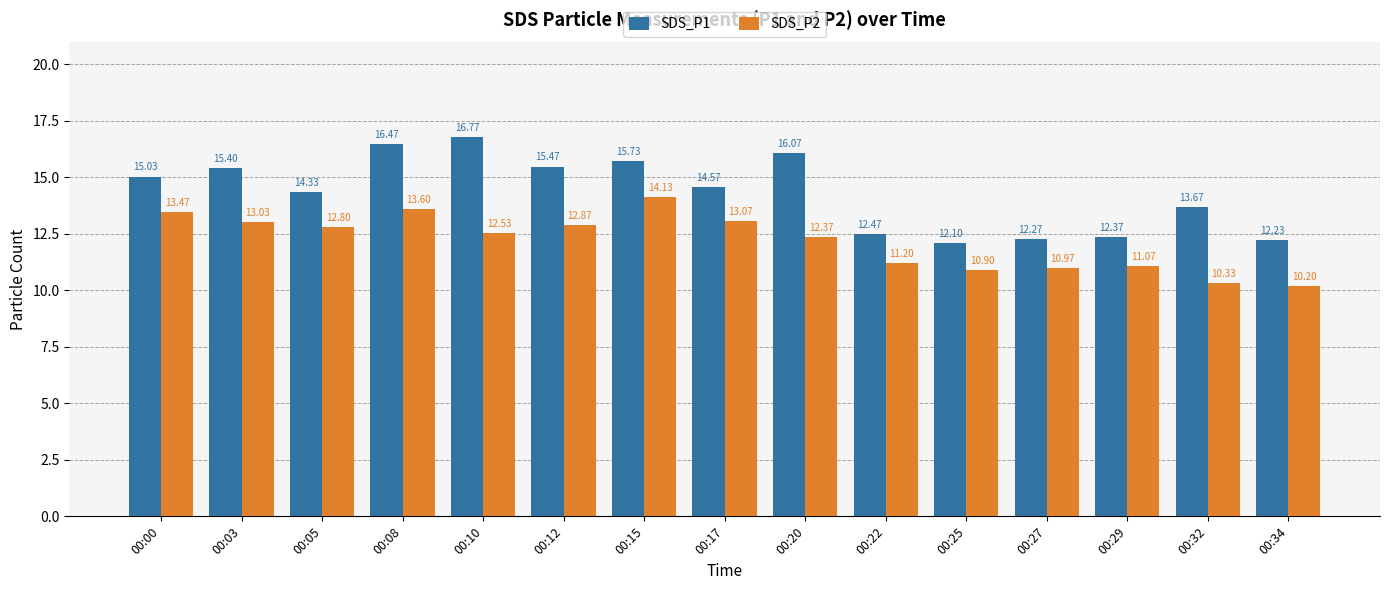

Reading left to right, transcribe all the data shown in this chart.

SDS_P1: 00:00=15.0	00:03=15.4	00:05=14.3	00:08=16.5	00:10=16.8	00:12=15.5	00:15=15.7	00:17=14.6	00:20=16.1	00:22=12.5	00:25=12.1	00:27=12.3	00:29=12.4	00:32=13.7	00:34=12.2
SDS_P2: 00:00=13.5	00:03=13.0	00:05=12.8	00:08=13.6	00:10=12.5	00:12=12.9	00:15=14.1	00:17=13.1	00:20=12.4	00:22=11.2	00:25=10.9	00:27=11.0	00:29=11.1	00:32=10.3	00:34=10.2